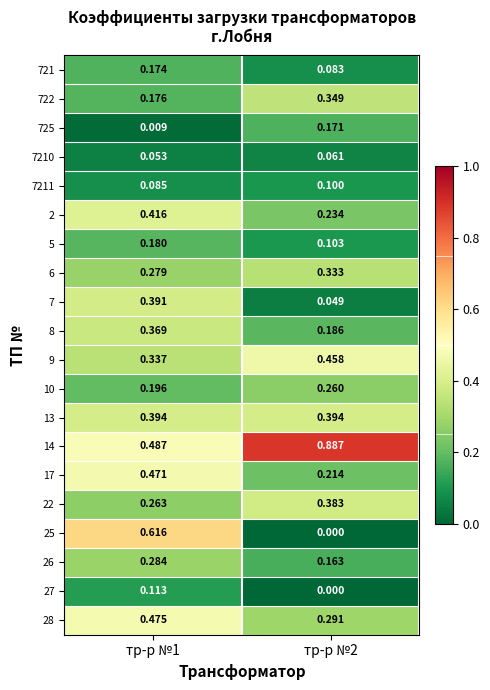

Is the value of 725 at тр-р №1 greater than the value of 14 at тр-р №2?

No